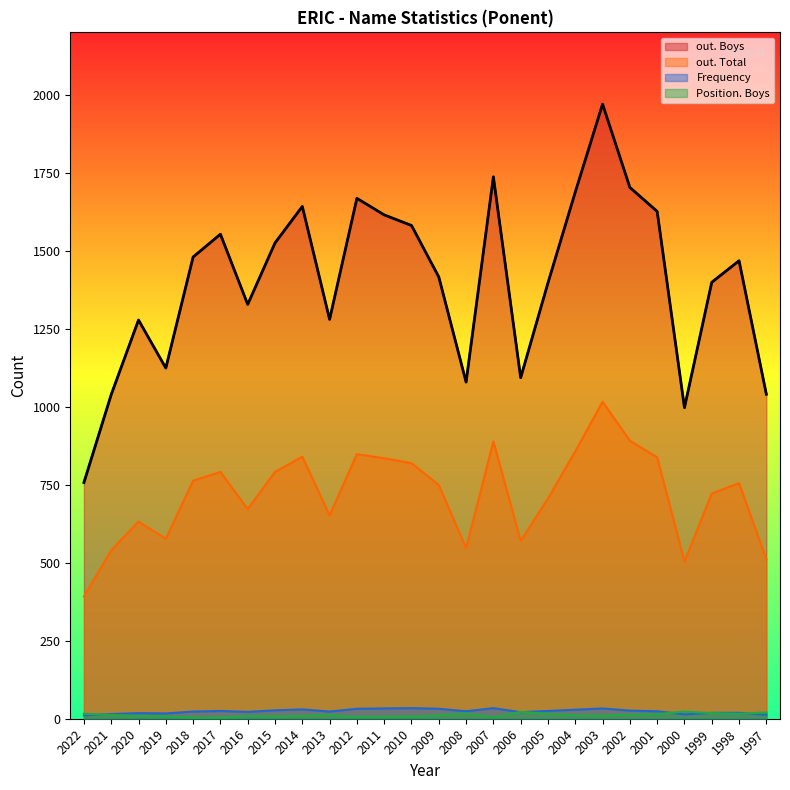

At which category is the sum across all series the highest?

2003